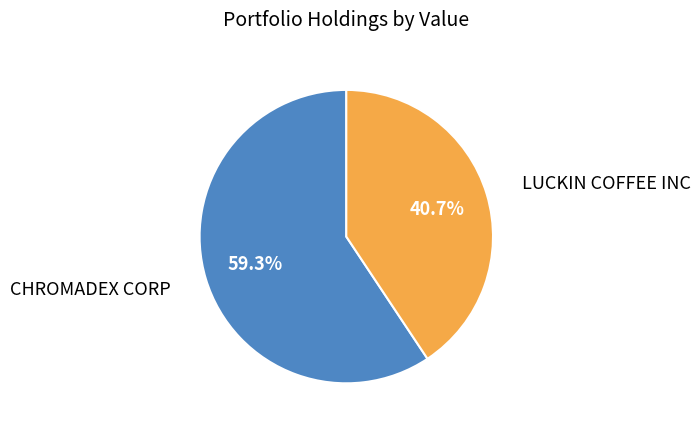

Which slice represents more than half of the pie?

CHROMADEX CORP